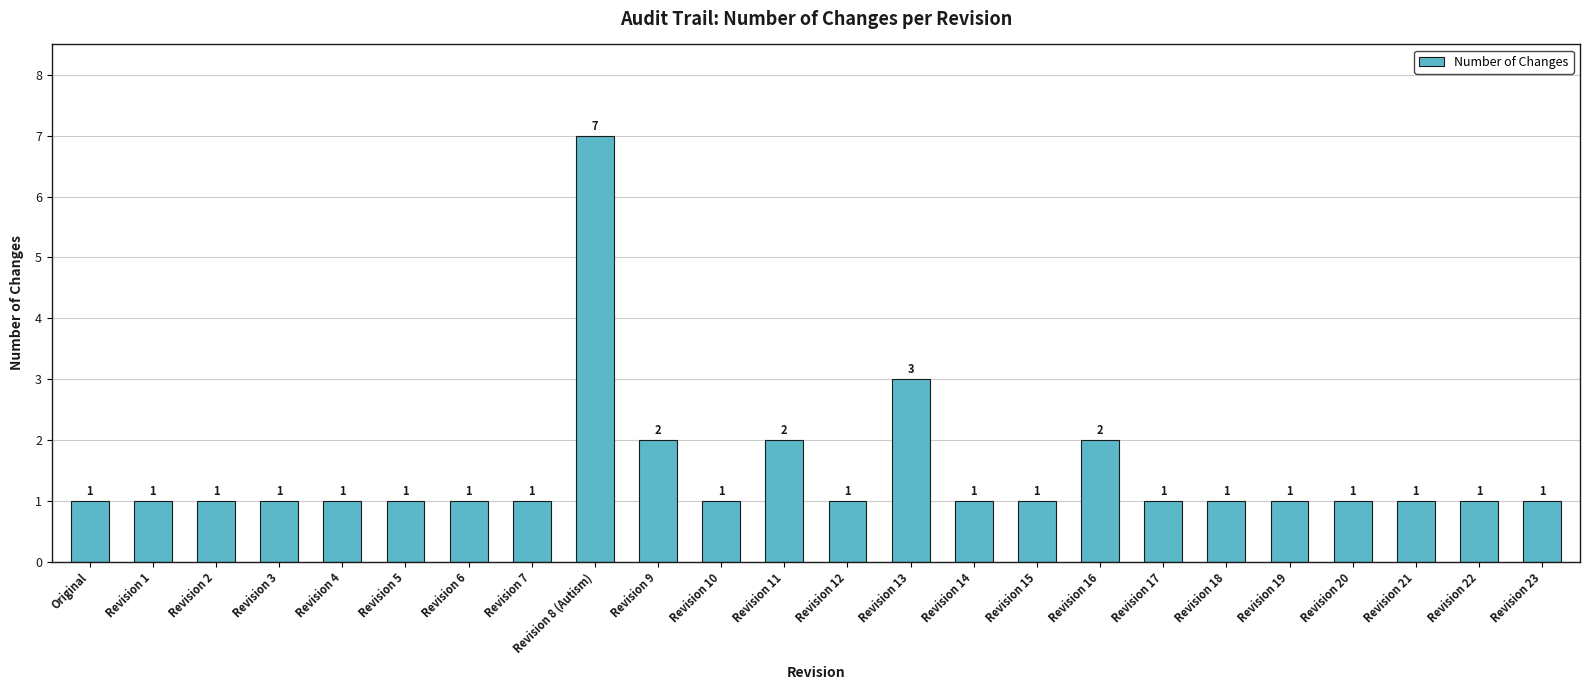

Does the chart contain any negative values?

No